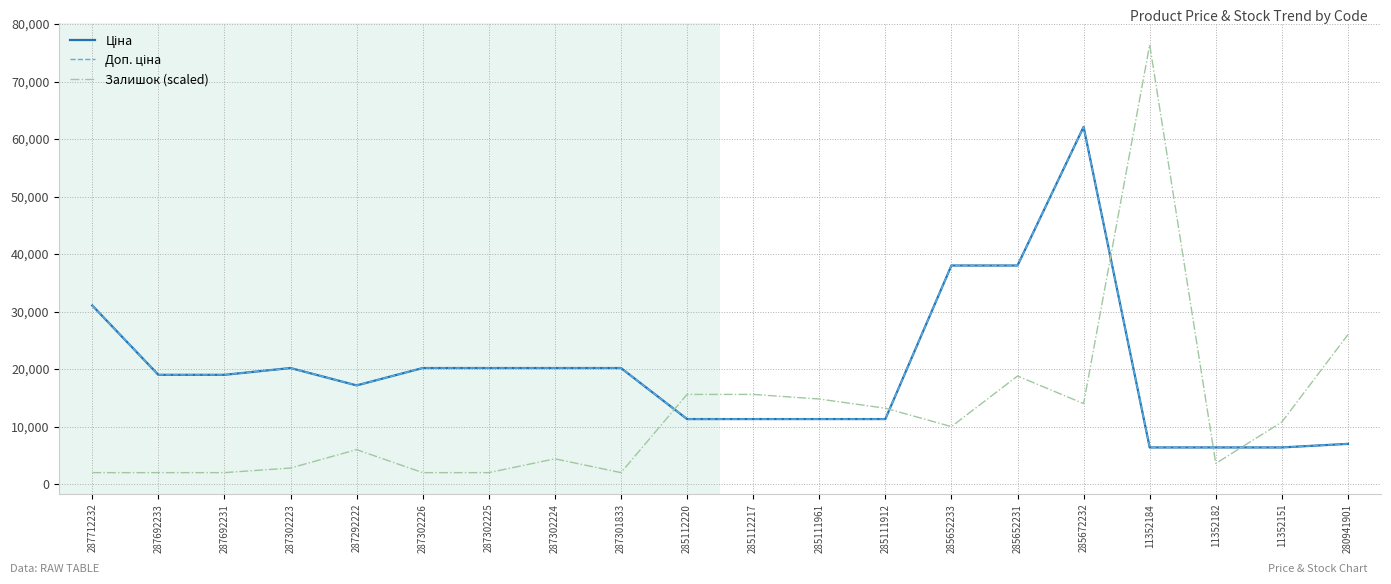

Does the chart display data point markers on the line(s)?

No